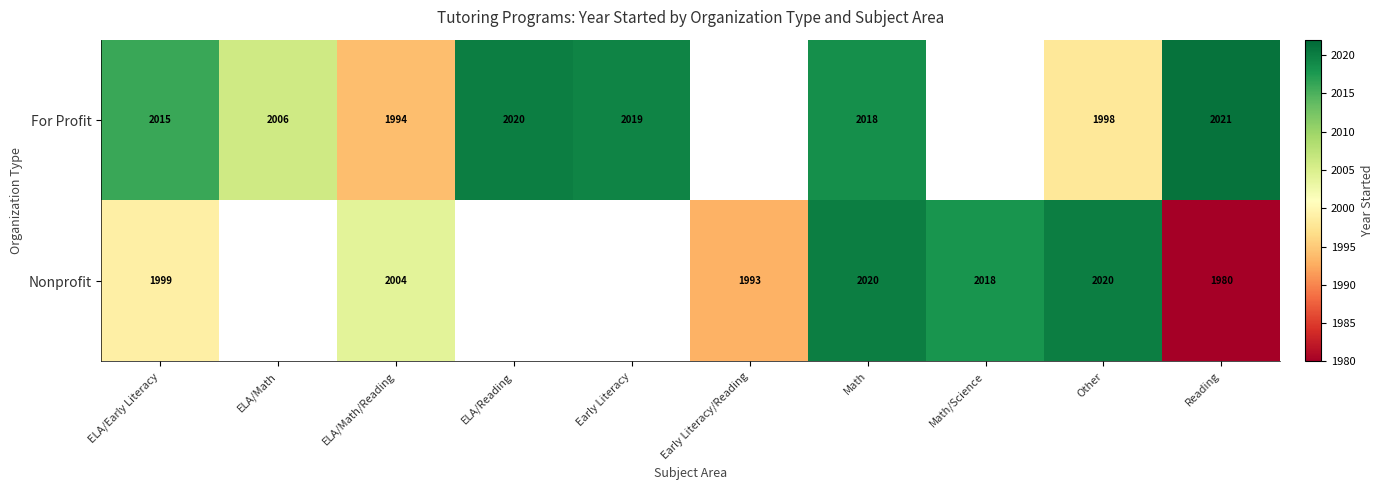

Which has a higher value, Math/Science or Other?

Other